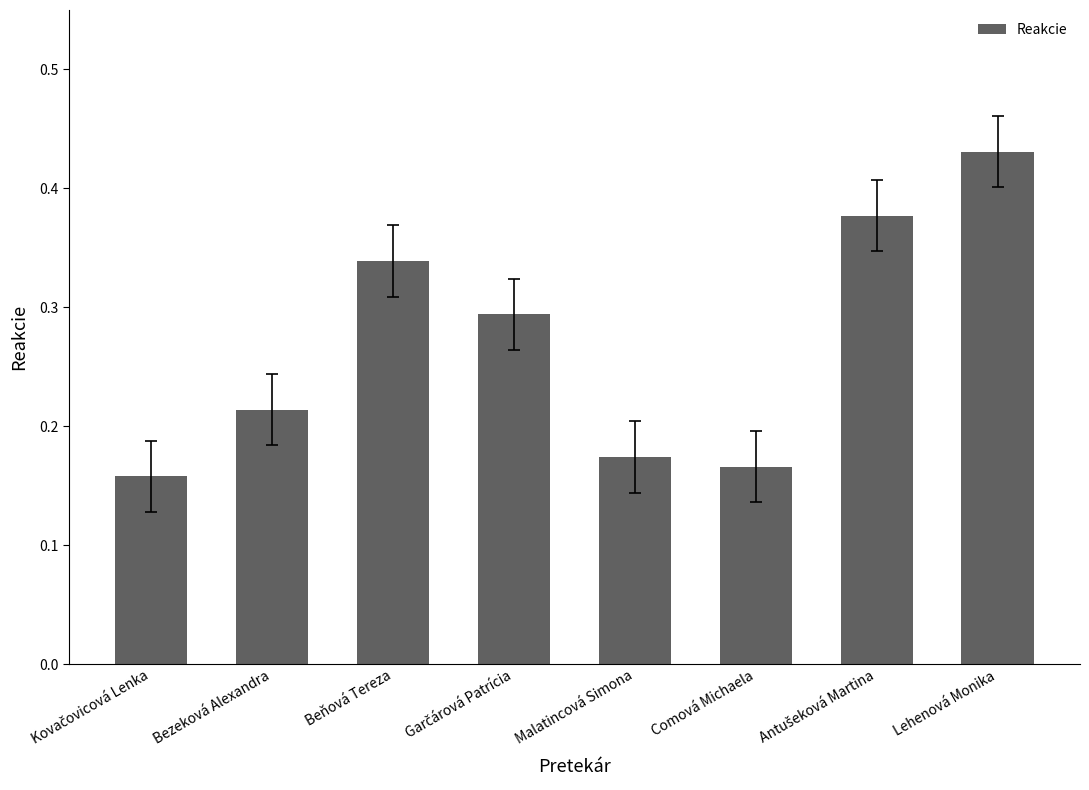

What position from the left is Bezeková Alexandra?

2